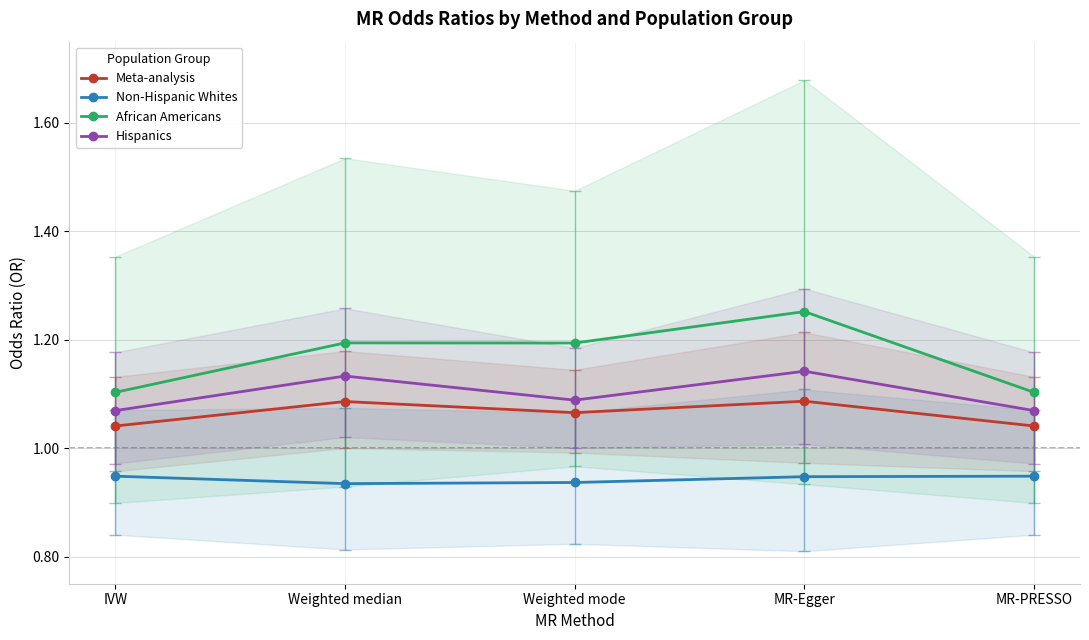

What is the label of the 4th point from the left?

MR-Egger